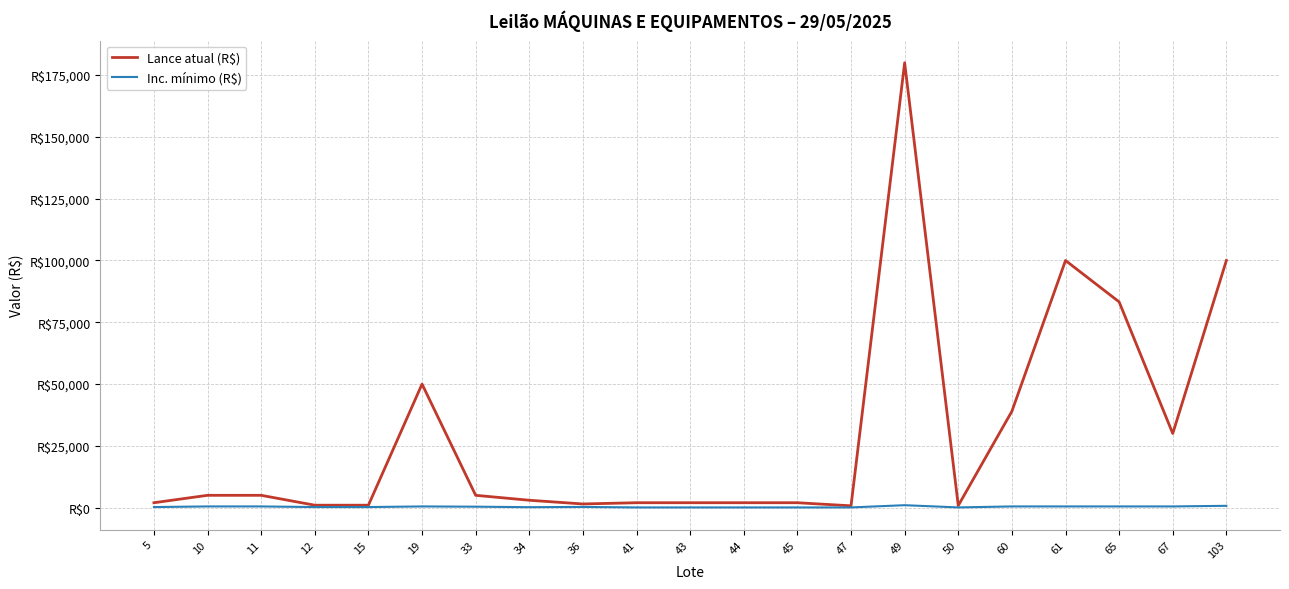

Which series has the widest spread of values?

Lance atual (R$)